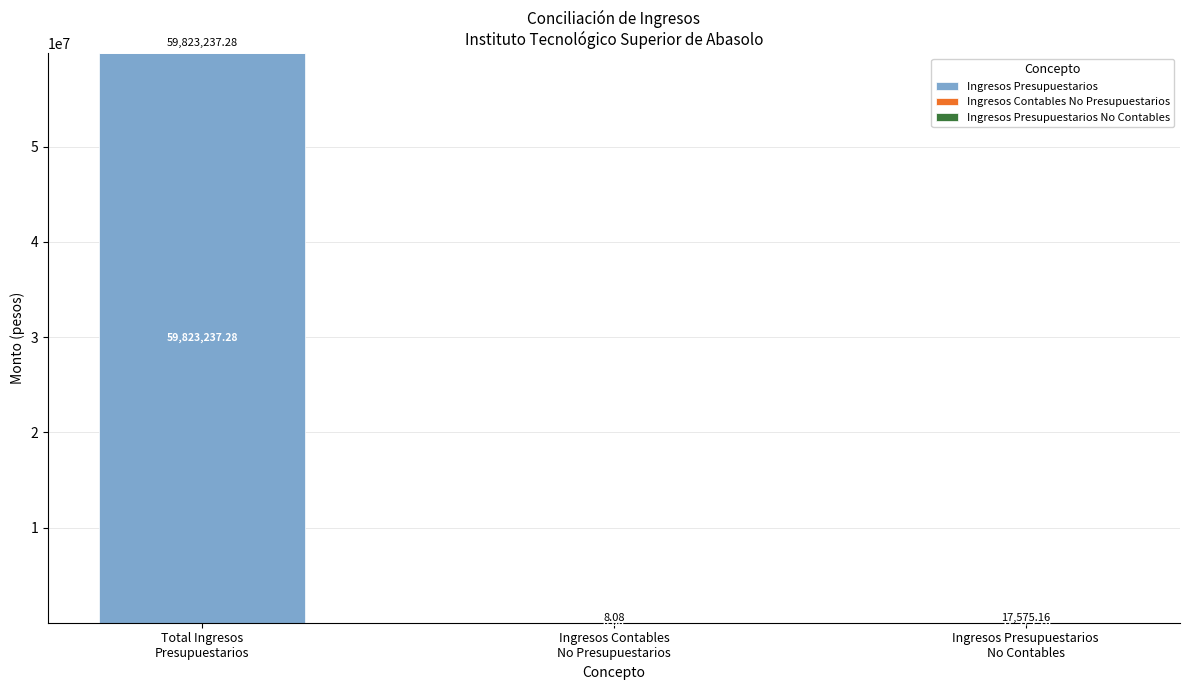

What is the sum of all Ingresos Presupuestarios values?

59823237.3